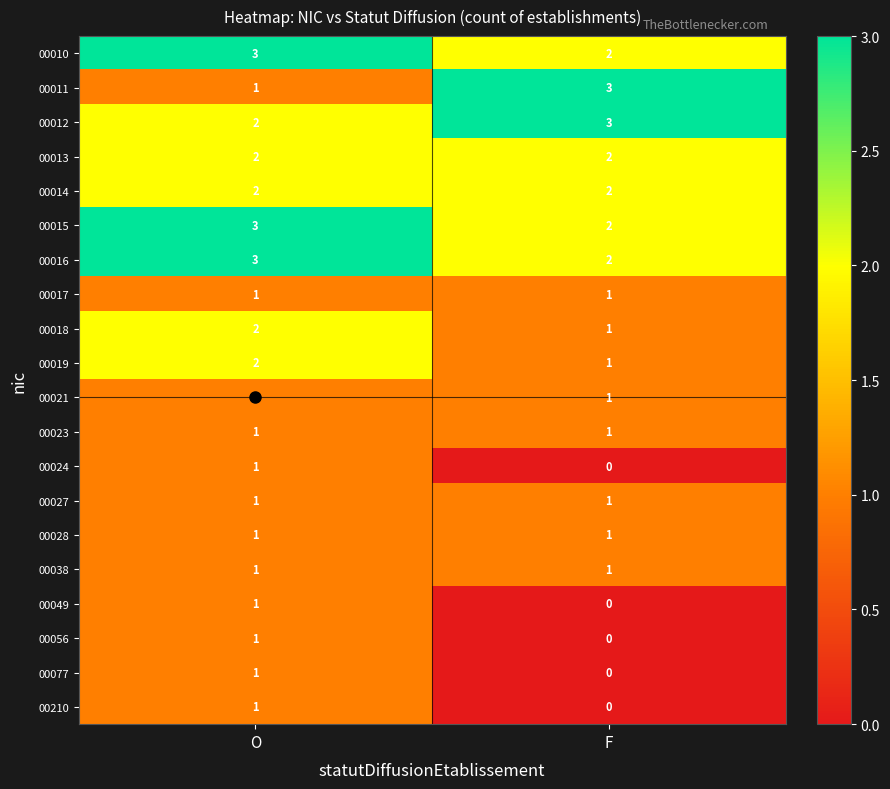

Between O and F, which series saw the biggest shift?

00011